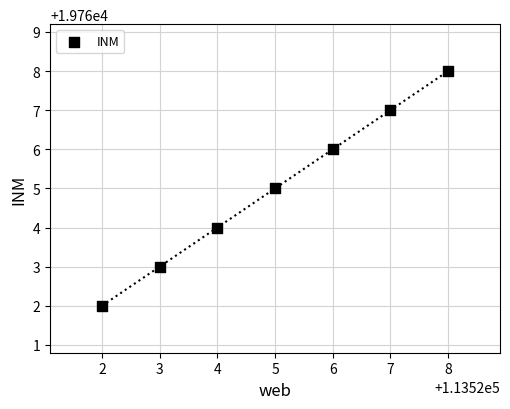

What is the average Y value?

19765